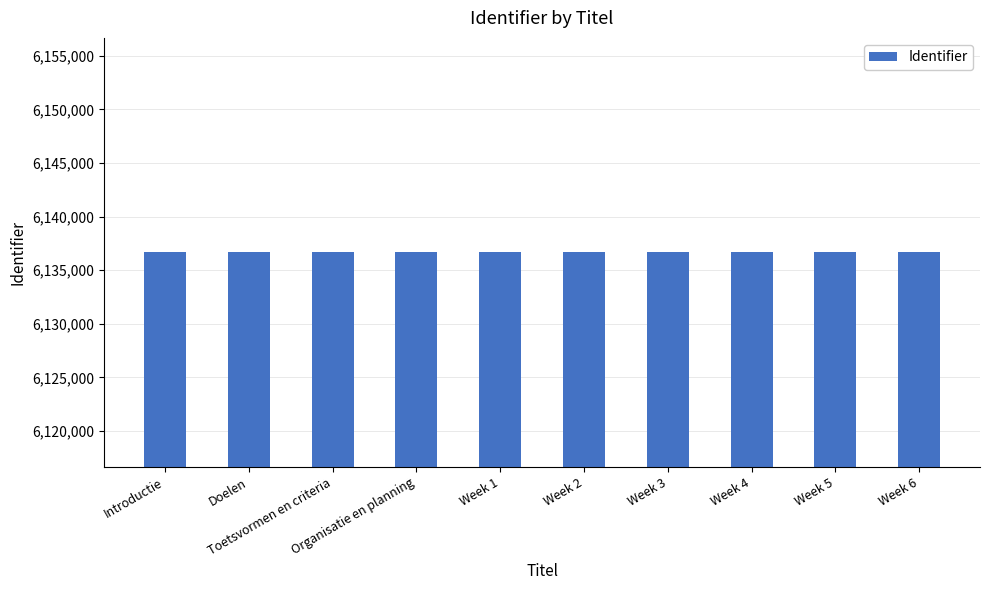

What is the value of the 8th bar from the left?

6136667